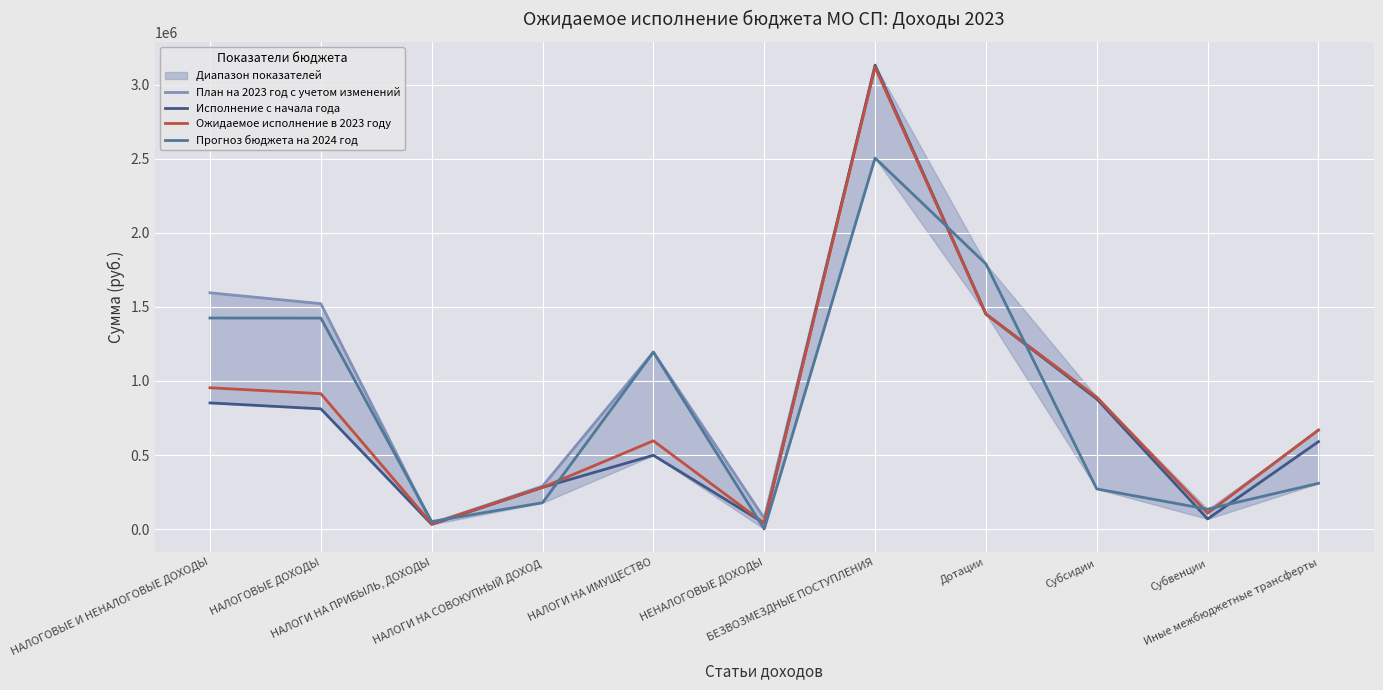

Reading left to right, extract all data points from this chart.

План на 2023 год с учетом изменений: 1595421.2	1522077.4	36467.6	290072.1	1195000.0	73343.8	3119064.7	1451754.0	890000.0	108300.0	669010.7
Исполнение с начала года: 852032.9	812032.9	31904.8	281688.4	498402.0	40000.0	3132597.1	1451754.0	878809.9	68695.1	590290.7
Ожидаемое исполнение в 2023 году: 954256.8	914256.8	36467.6	281688.4	596063.1	40000.0	3119064.7	1451754.0	890000.0	108300.0	669010.7
Прогноз бюджета на 2024 год: 1425129.0	1424629.0	51129.0	178000.0	1195000.0	500.0	2505260.0	1790395.0	271201.0	134544.0	309120.0